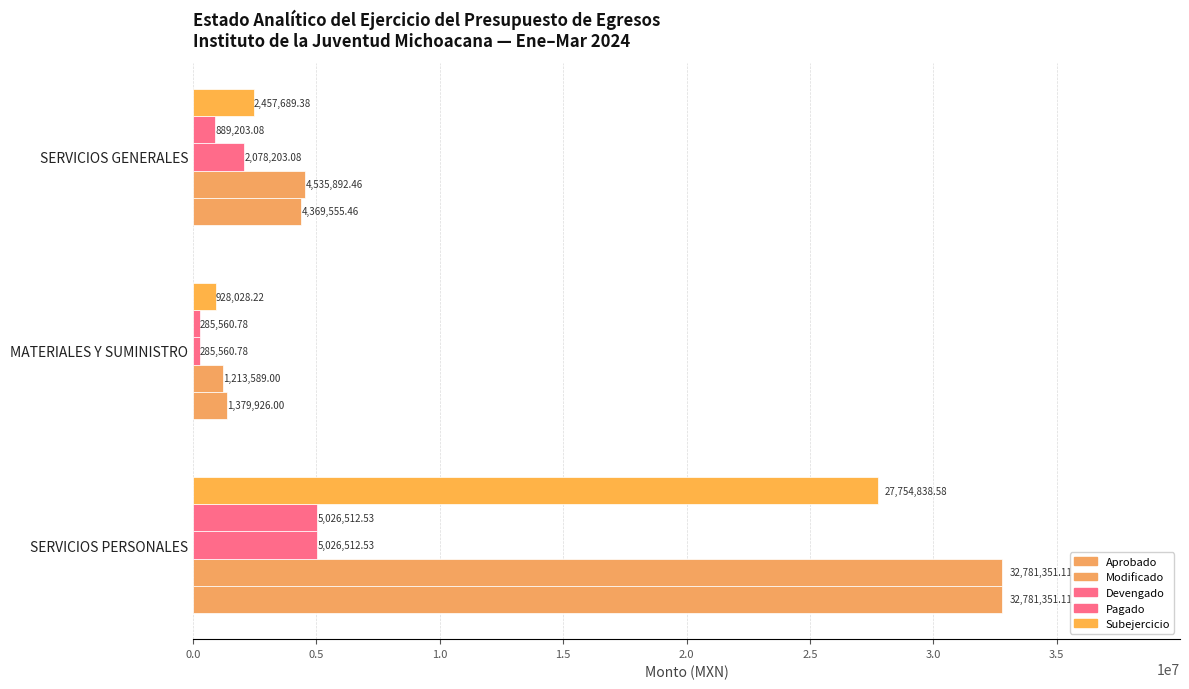

How many data points in Modificado are less than 4535892?

1